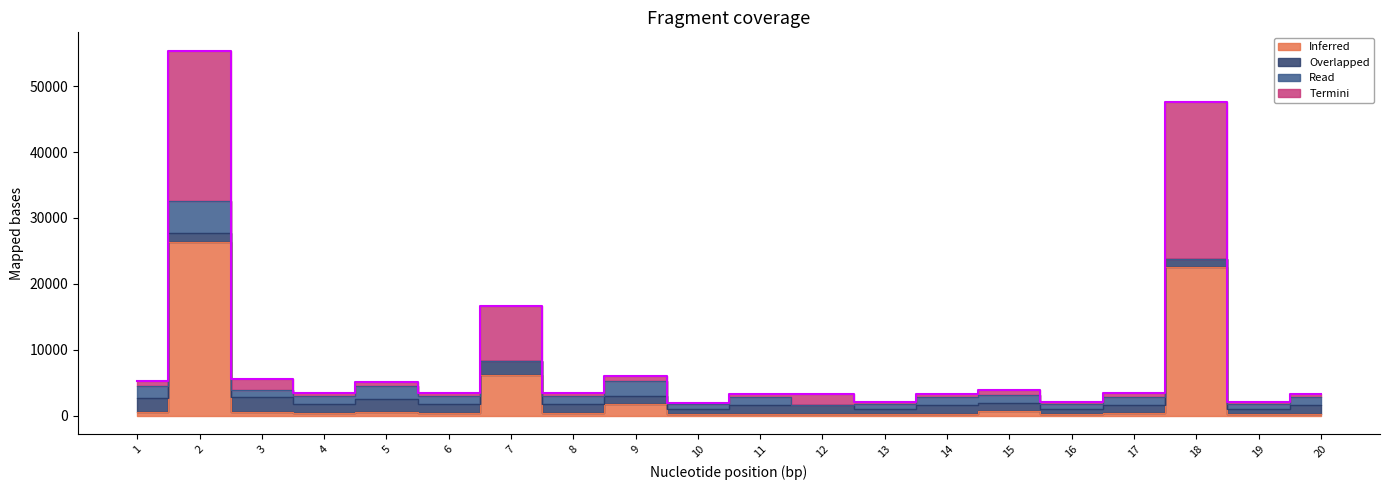

Is the value of zadolzhennost_peni at 14 greater than the value of zadolzhennost at 16?

Yes